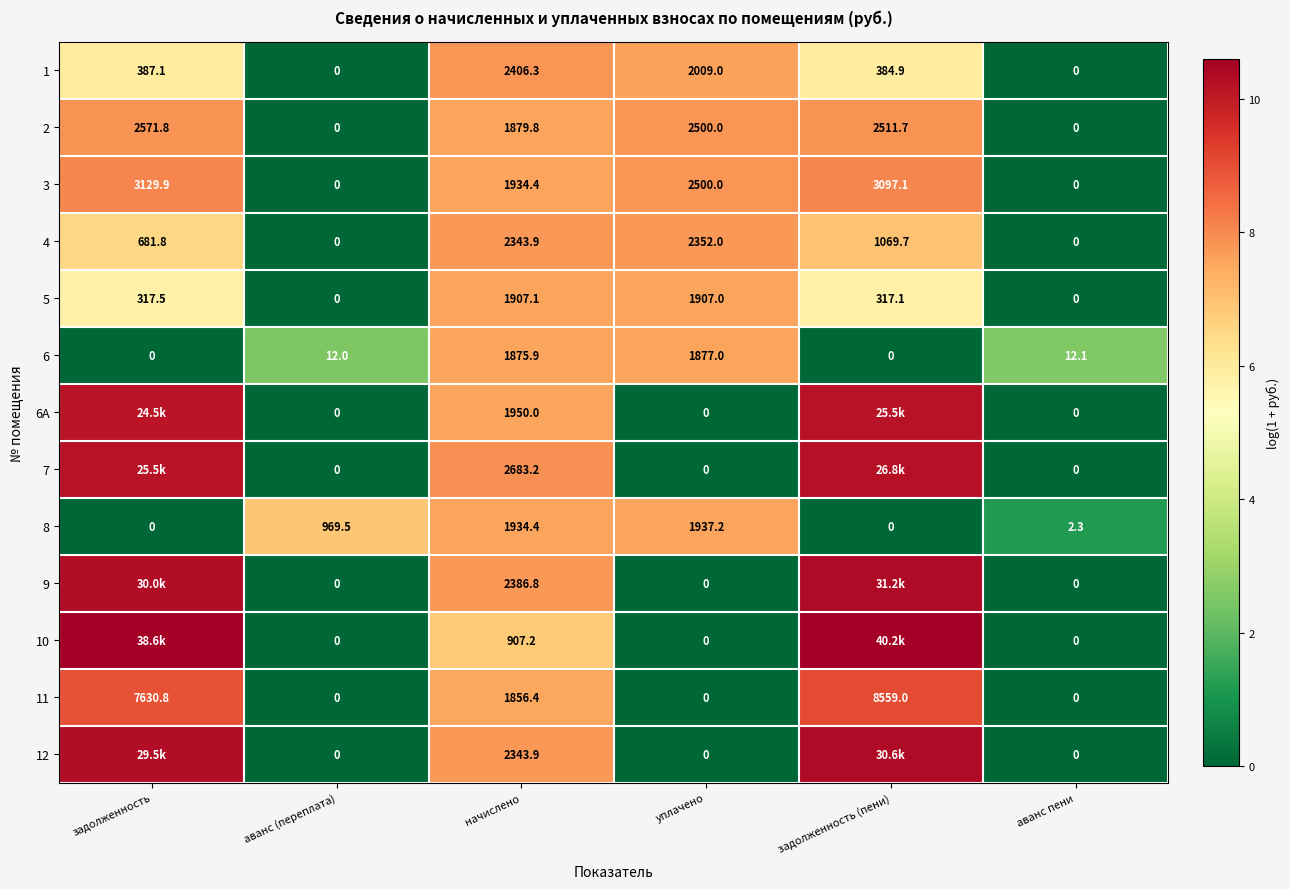

Between аванс (переплата) and начислено, which series saw the biggest shift?

7